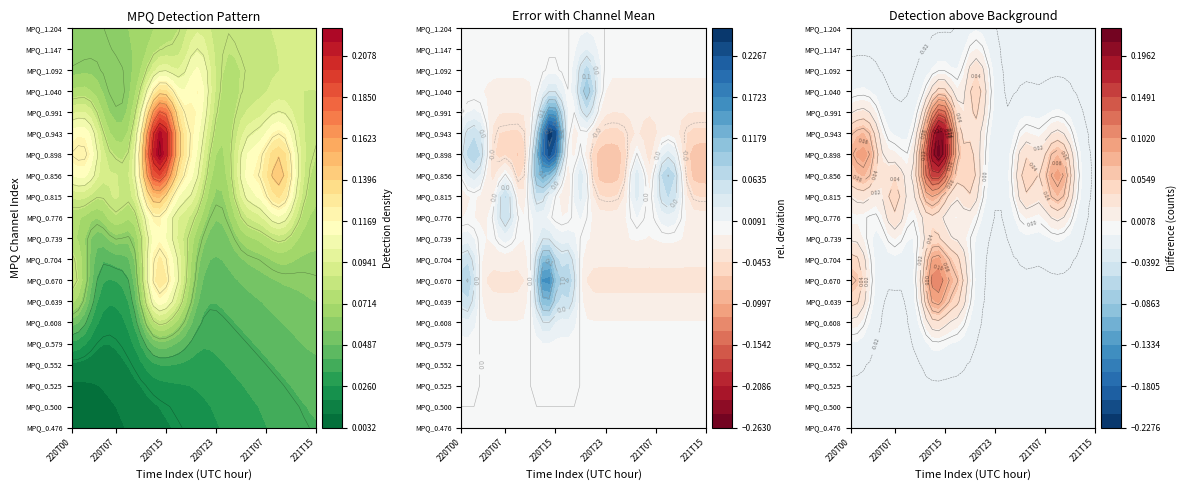

The value of MPQ_1.147 at 220T11 is 0. True or false?

True